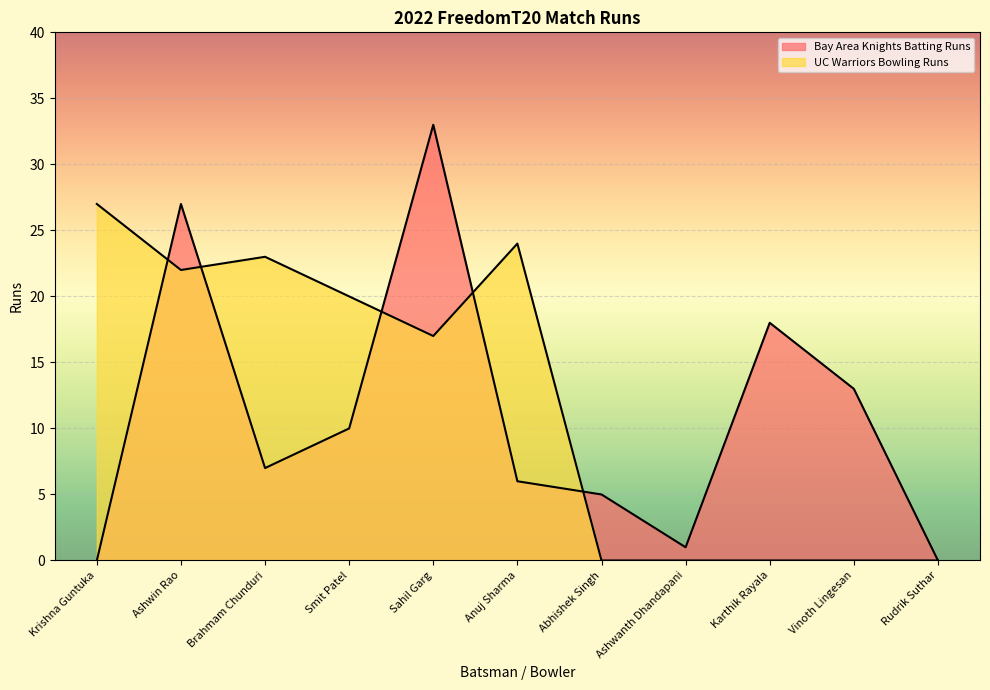

Which series has the largest total across all categories?

UC Warriors Bowling Runs